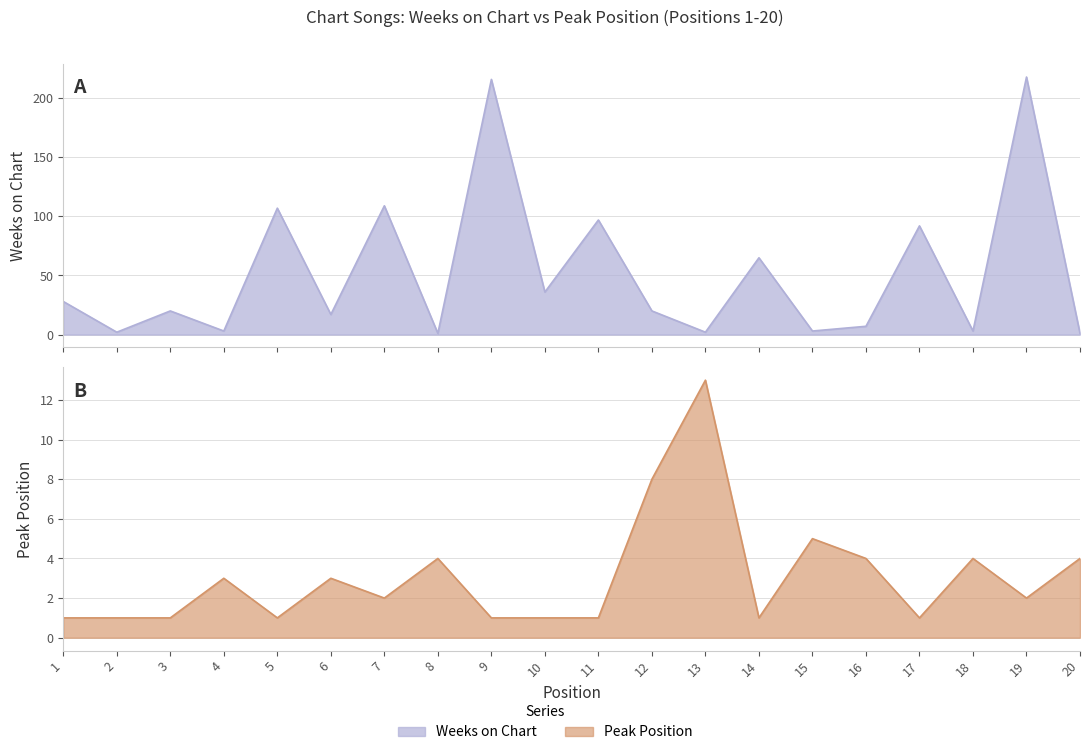

Reading right to left, what are all the values shown in this chart?

Weeks on Chart: 1	218	3	92	7	3	65	2	20	97	36	216	1	109	17	107	3	20	2	28
Peak Position: 4	2	4	1	4	5	1	13	8	1	1	1	4	2	3	1	3	1	1	1